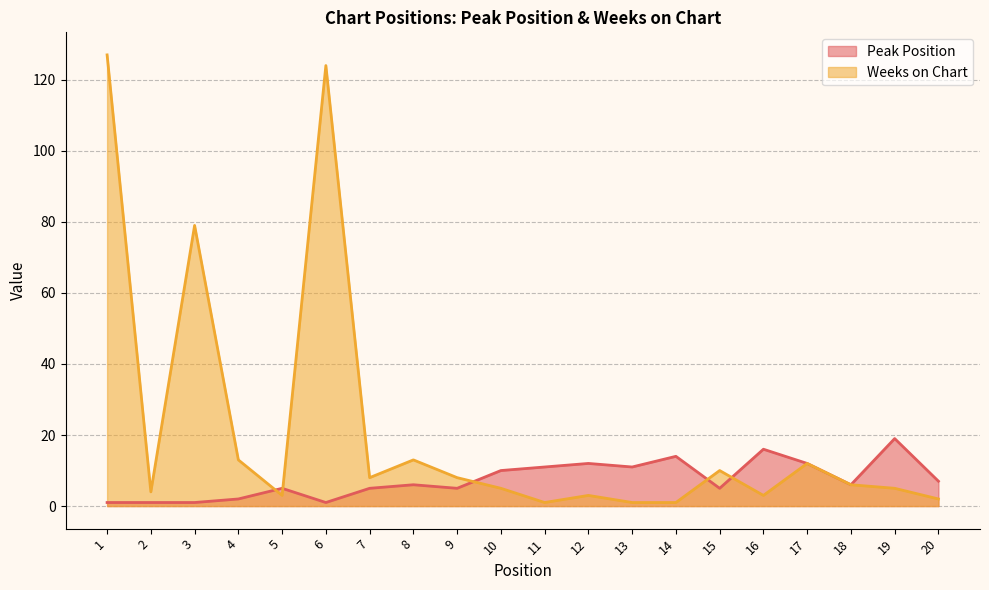

How many lines are shown in the chart?

2